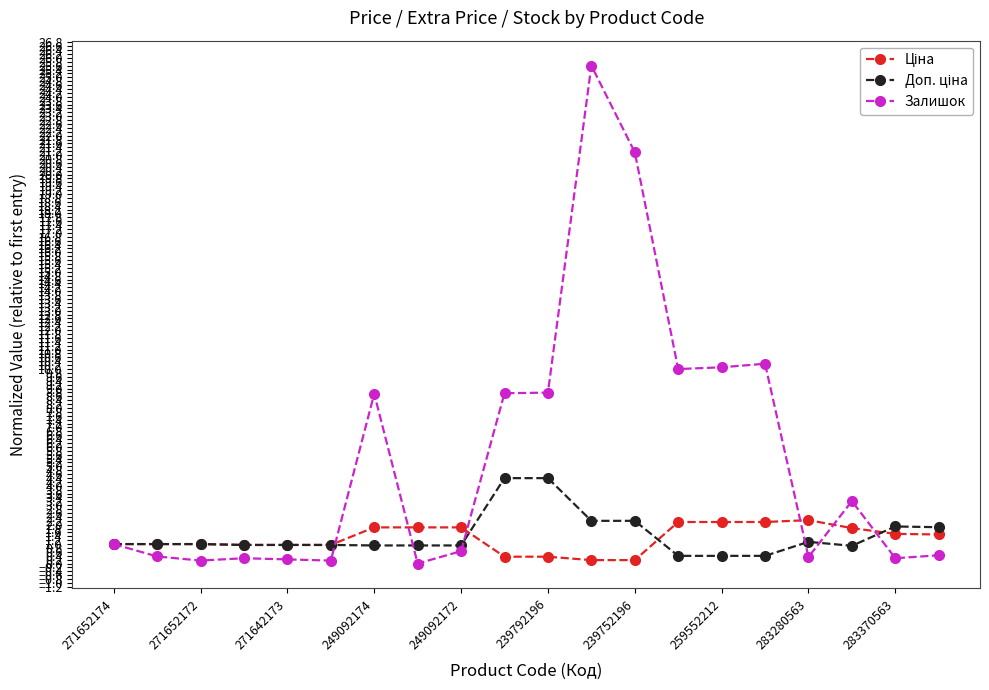

What is the greatest value displayed?

25.6